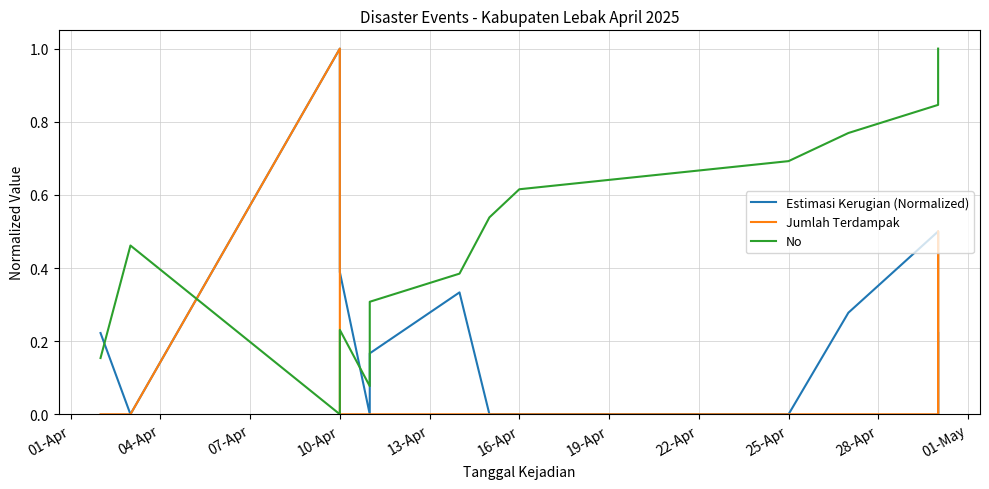

What is the difference between the maximum and minimum values in the Estimasi Kerugian (Normalized) series?

1.0